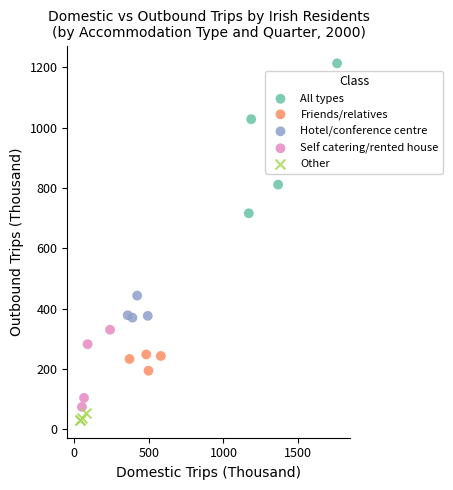

Which series has the widest spread of Y values?

All types